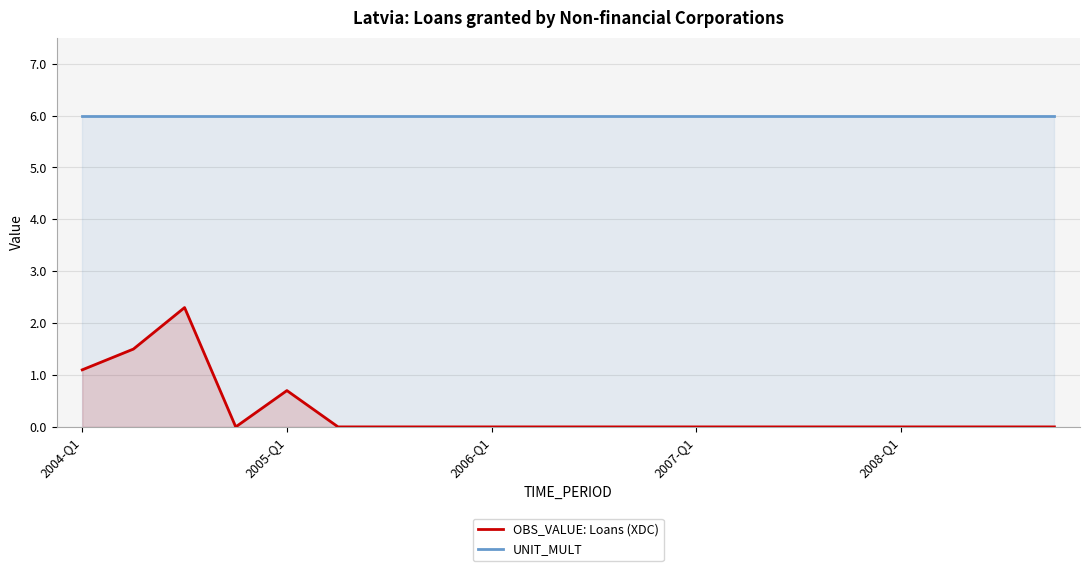

True or false: OBS_VALUE: Loans (XDC) and UNIT_MULT intersect in this chart.

False